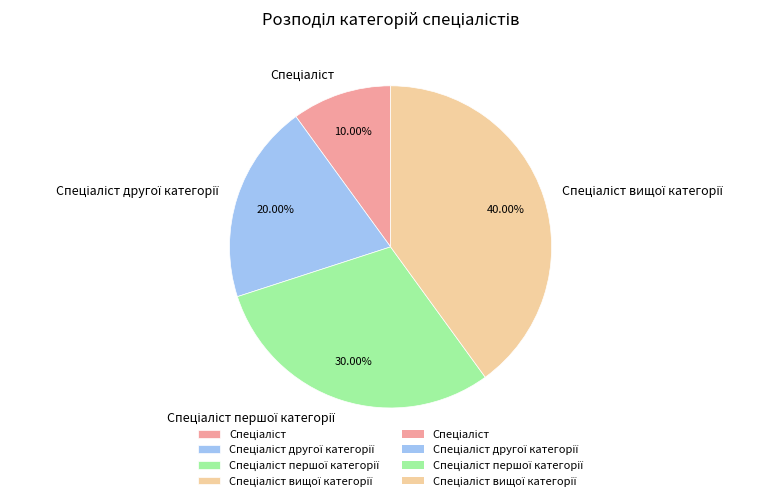

Is there any slice that represents more than half of the pie?

No